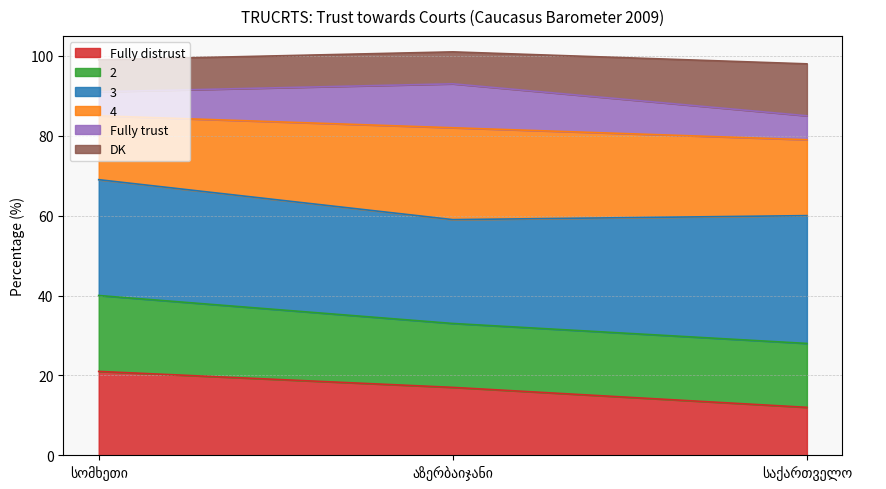

What are all the series names shown in the legend?

Fully distrust, 2, 3, 4, Fully trust, DK